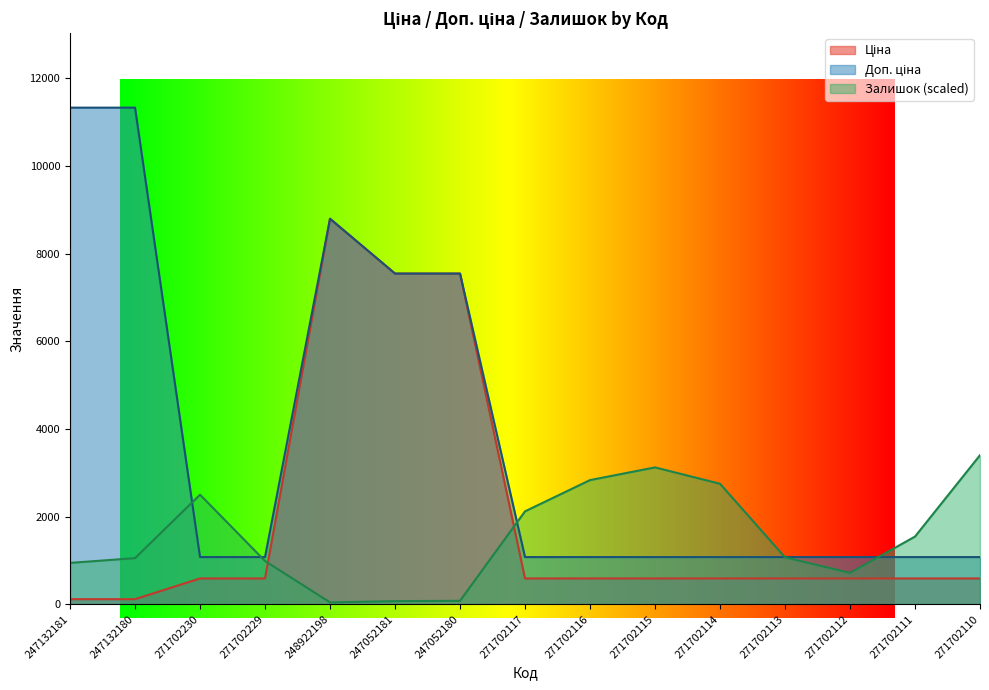

True or false: Ціна and Доп. ціна intersect in this chart.

False